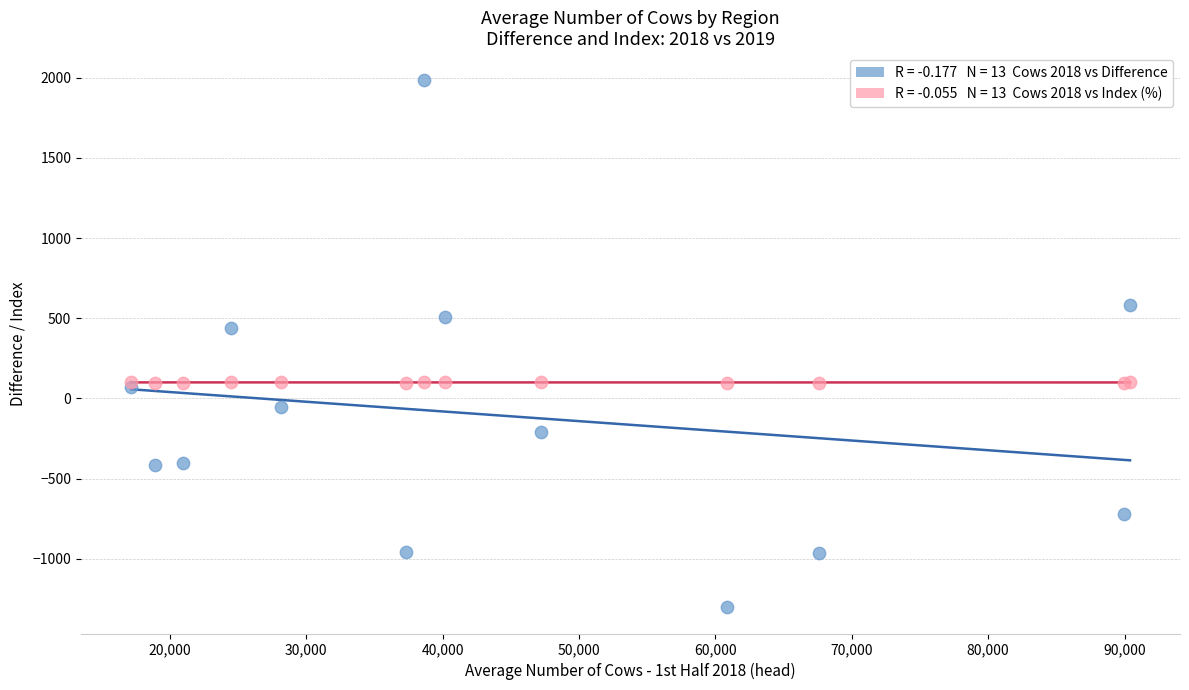

Across all series, what Y value is closest to 343?

442.1